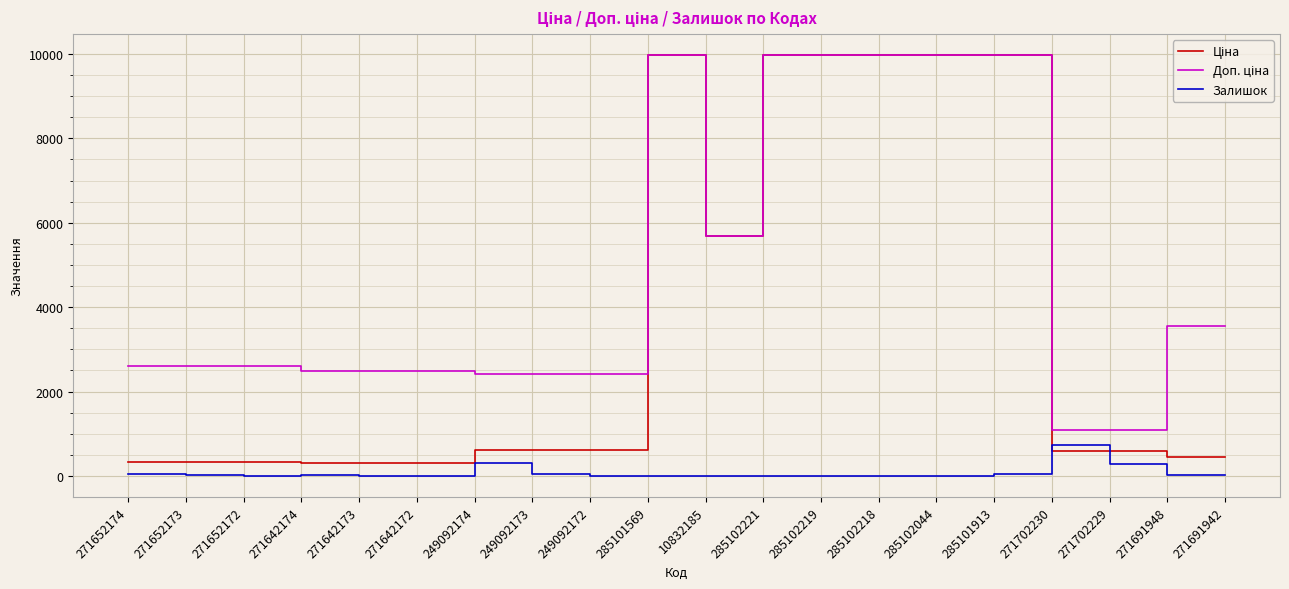

True or false: Доп. ціна and Залишок intersect in this chart.

False